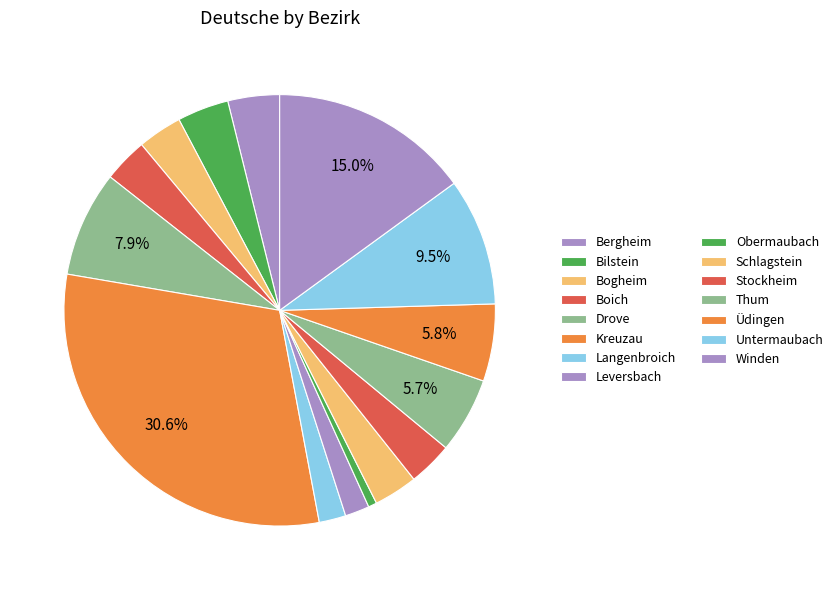

Rank the categories by value from highest to lowest.

Kreuzau, Winden, Untermaubach, Drove, Üdingen, Thum, Bergheim, Bilstein, Bogheim, Boich, Stockheim, Schlagstein, Langenbroich, Leversbach, Obermaubach